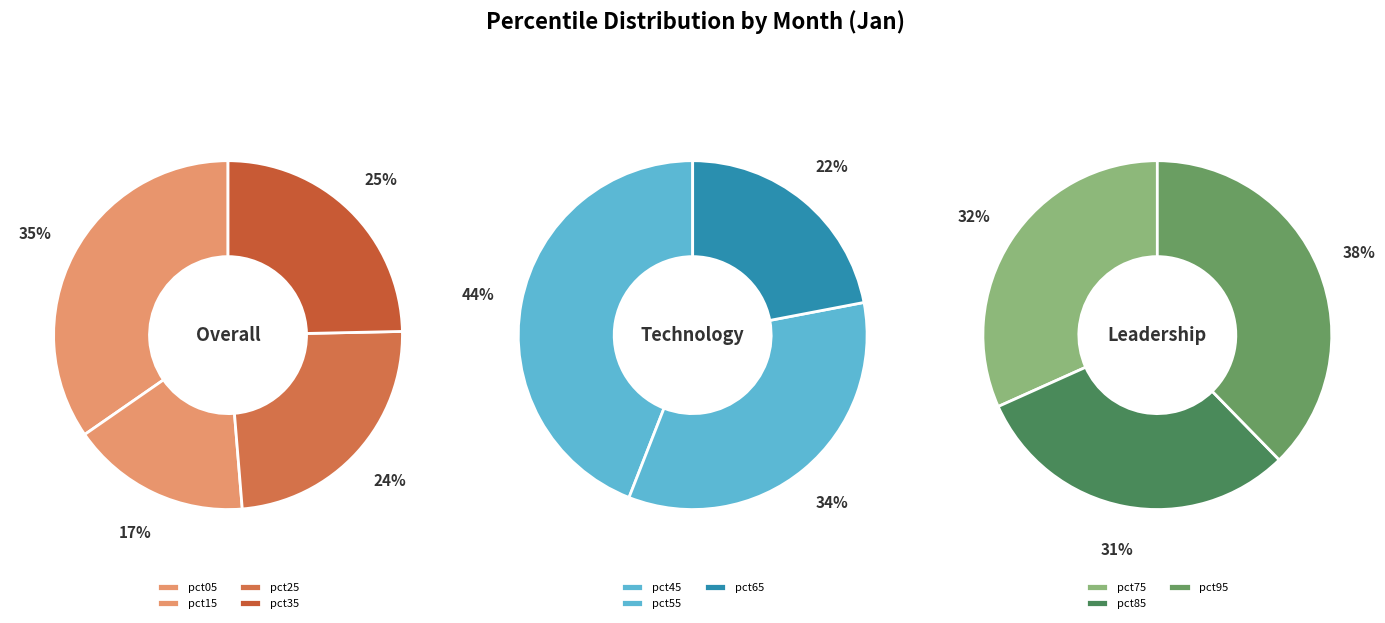

Count the number of slices in the pie.

10